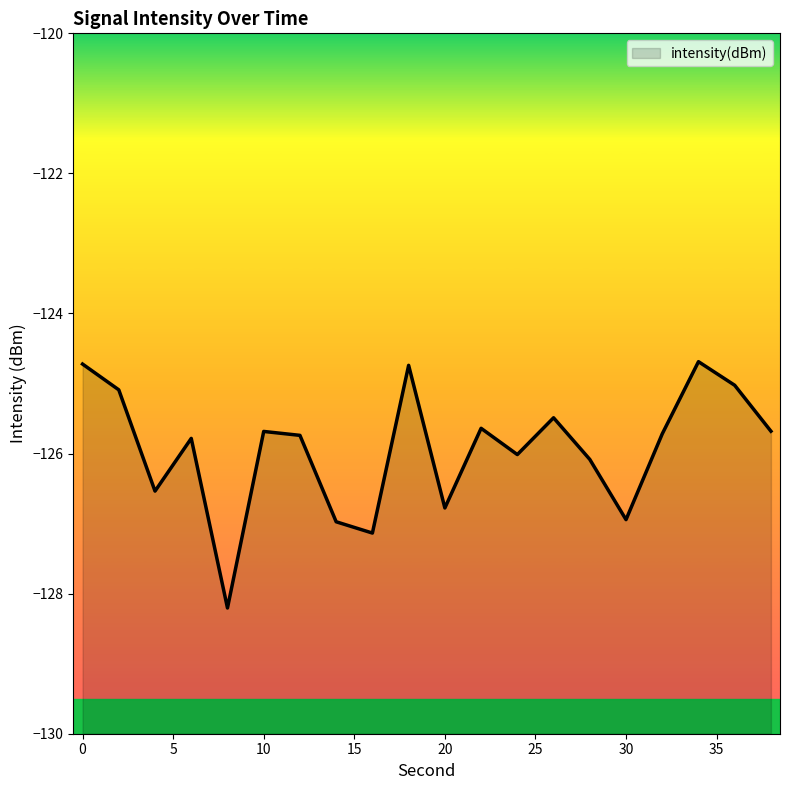

How many values exceed -125?

3